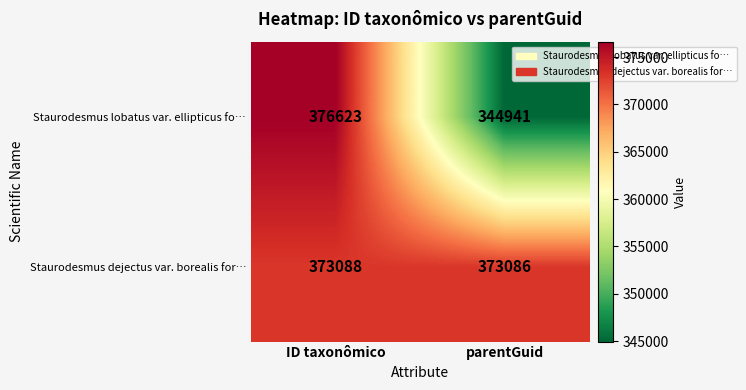

Rank the series by their average value, from highest to lowest.

Staurodesmus dejectus var. borealis for…, Staurodesmus lobatus var. ellipticus fo…